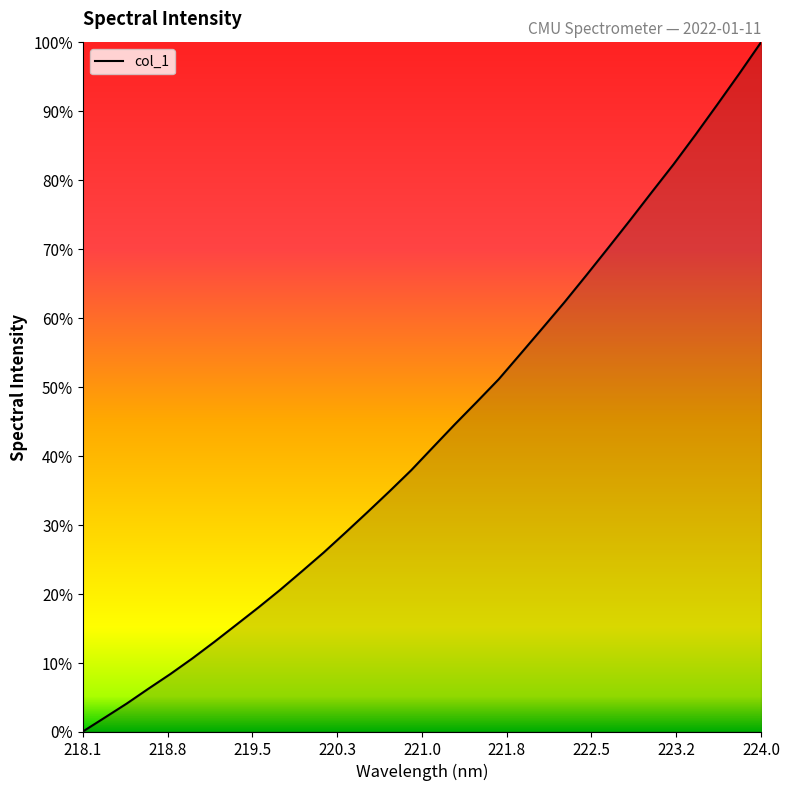

What is the maximum value shown in the chart?

1.0